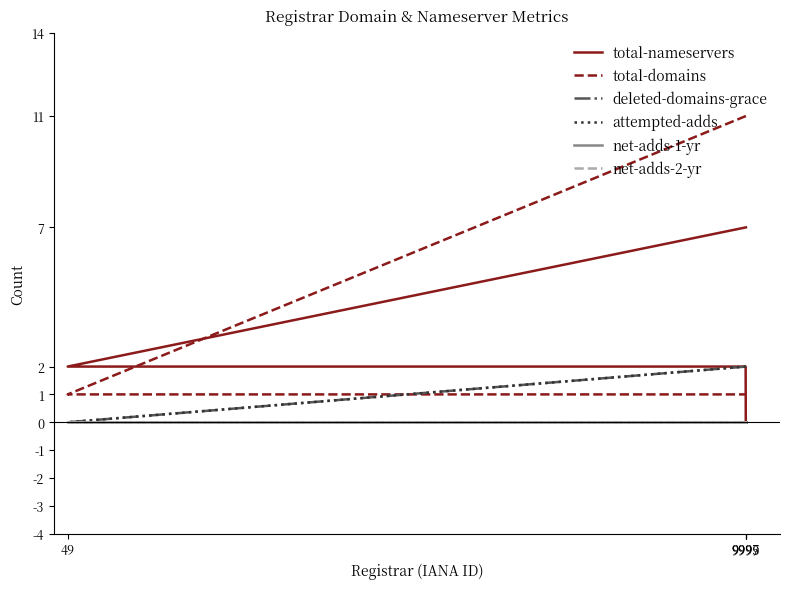

How many categories are shown in the chart?

4